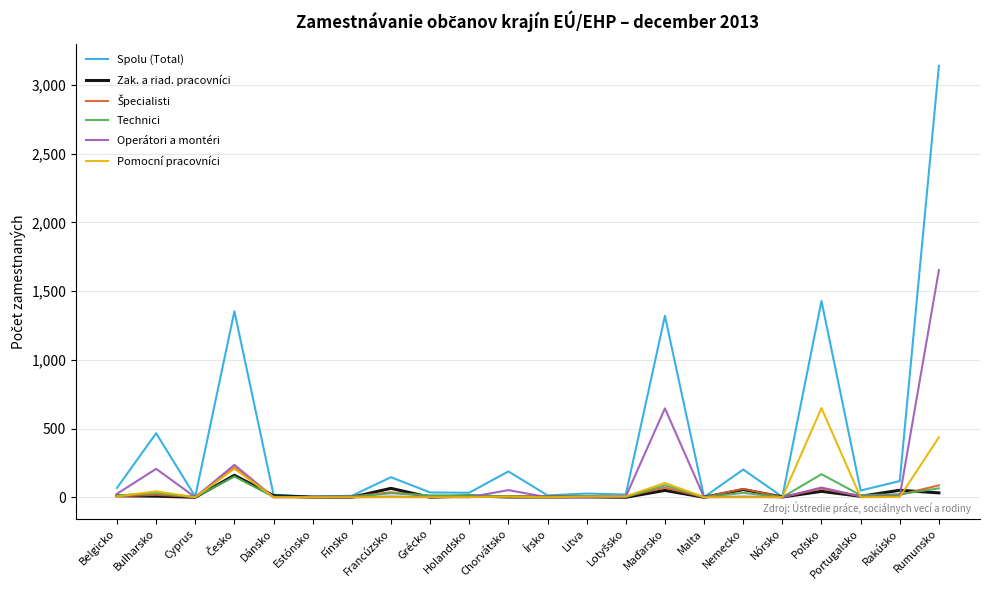

Which series has the widest spread of values?

Spolu (Total)